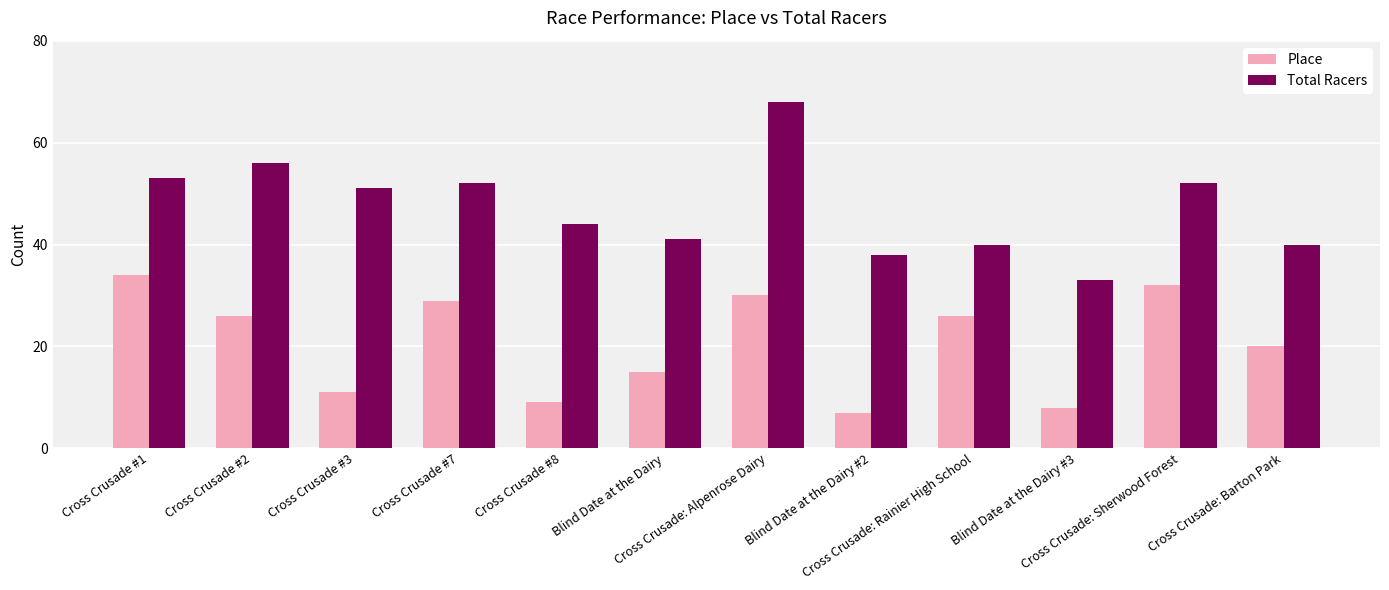

How many values in the Place series are below 26?

6